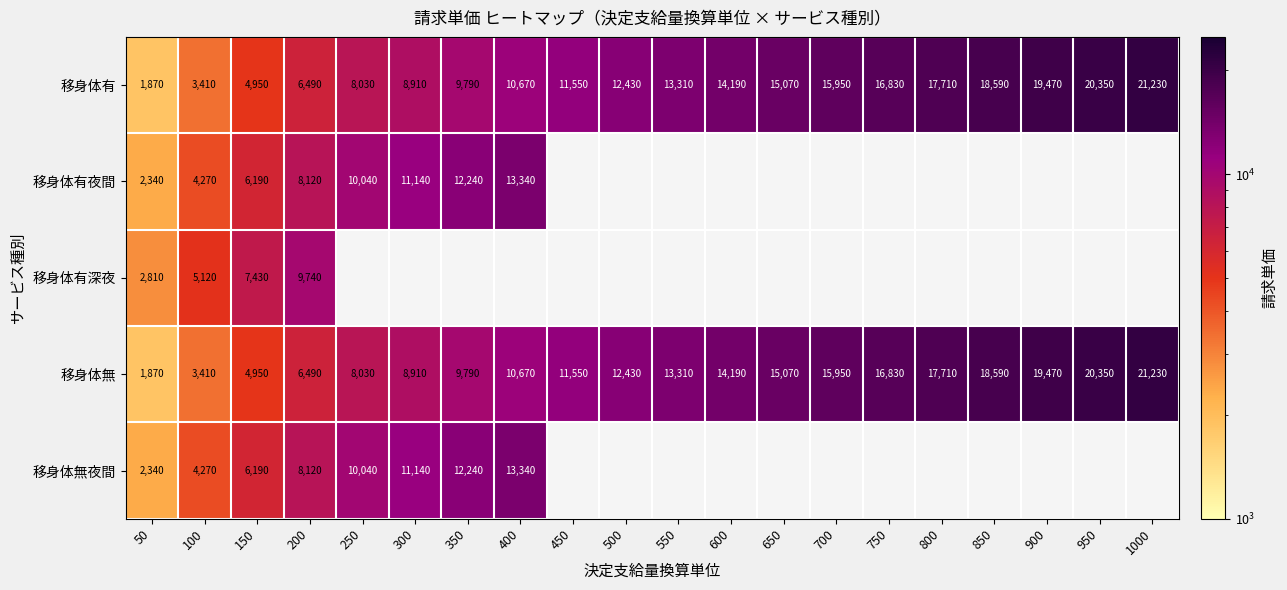

Between 750 and 350, which is larger?

750